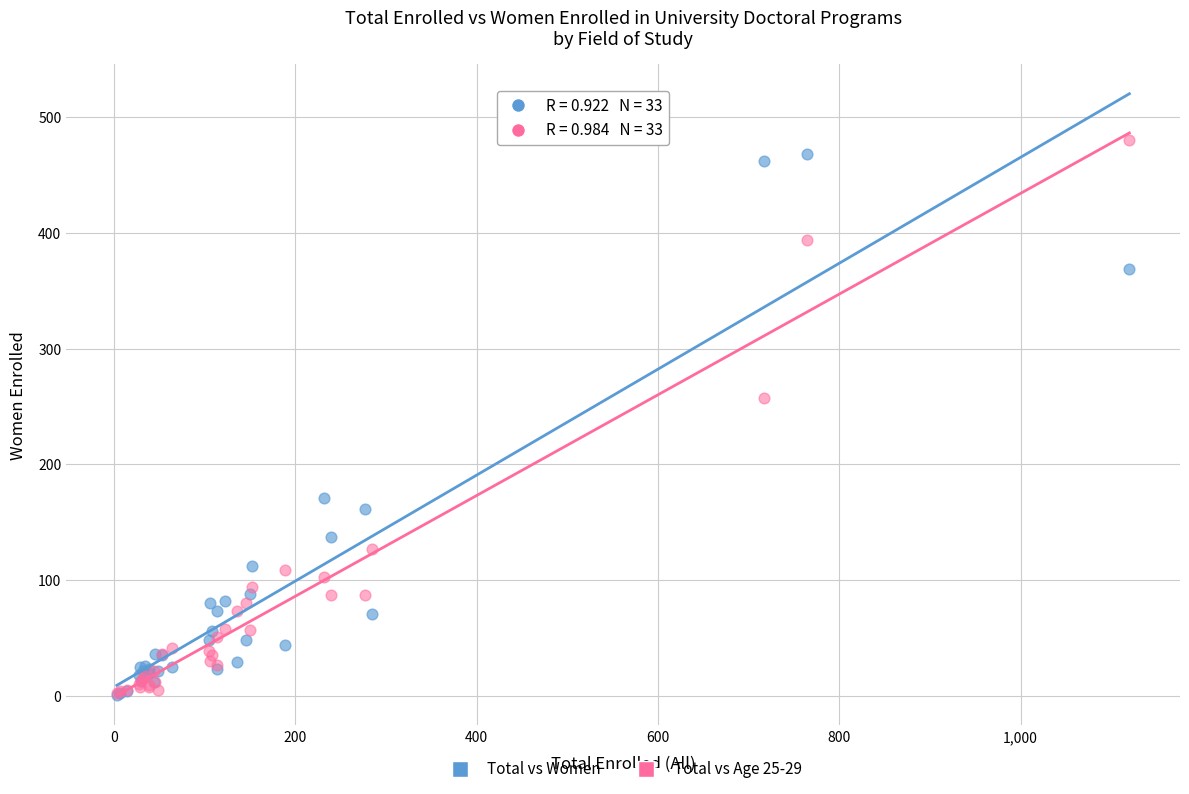

In the Total vs Women series, what Y value is closest to 234?

171